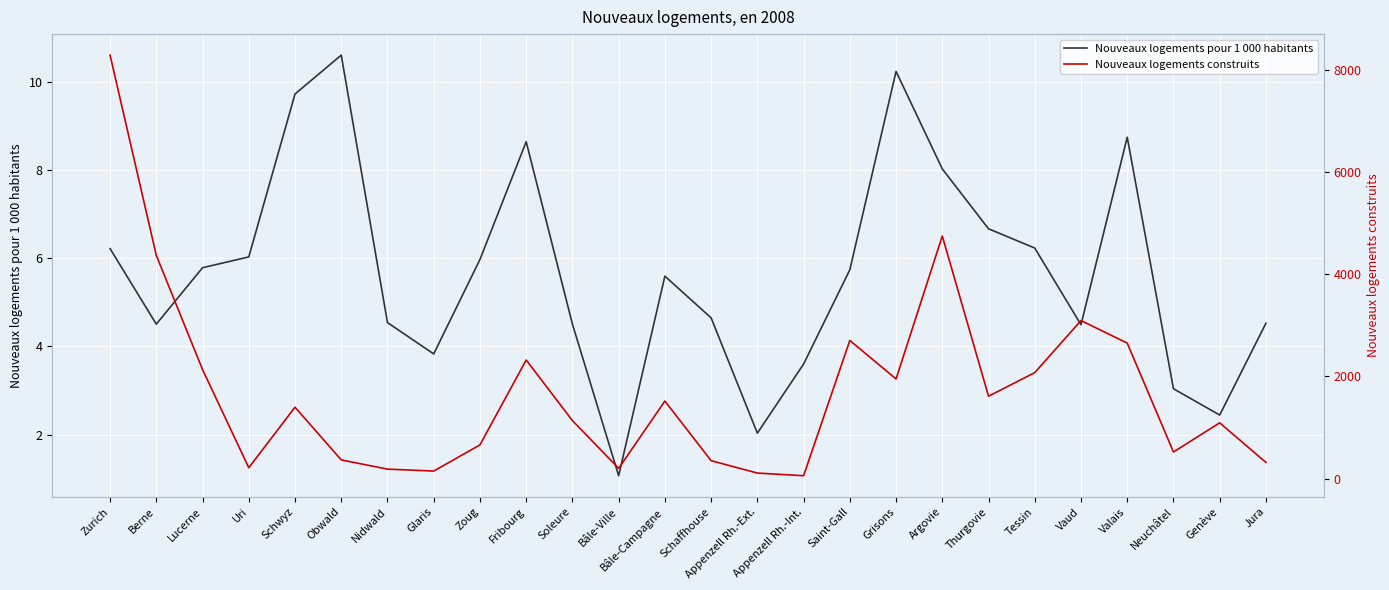

Count the number of categories in the chart.

26